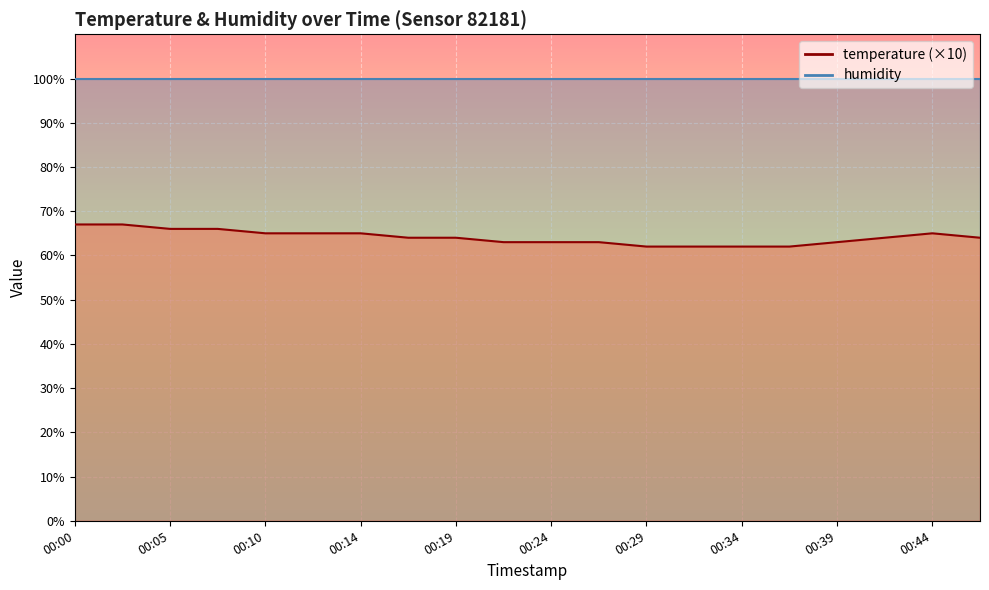

What value does the data have at 00:07?

66